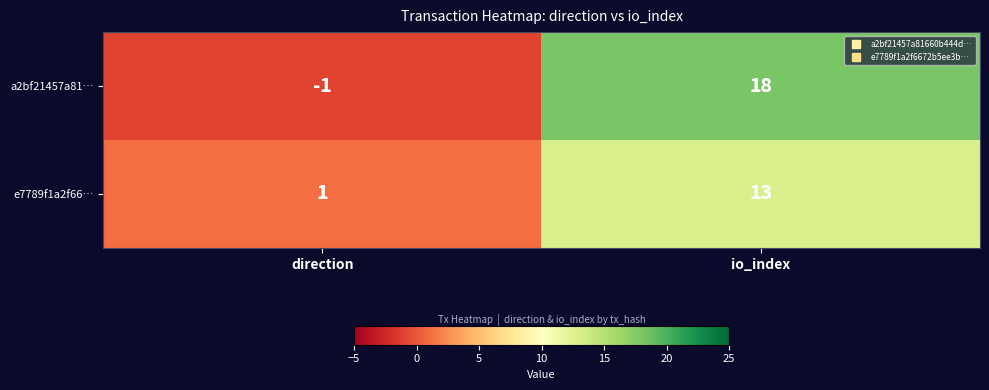

Which series changed the most between direction and io_index?

a2bf21457a81…